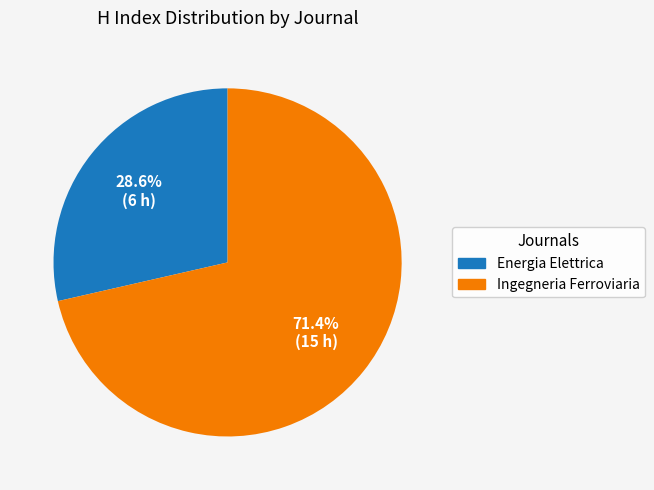

What percentage is the Ingegneria Ferroviaria slice, to the nearest percent?

71%